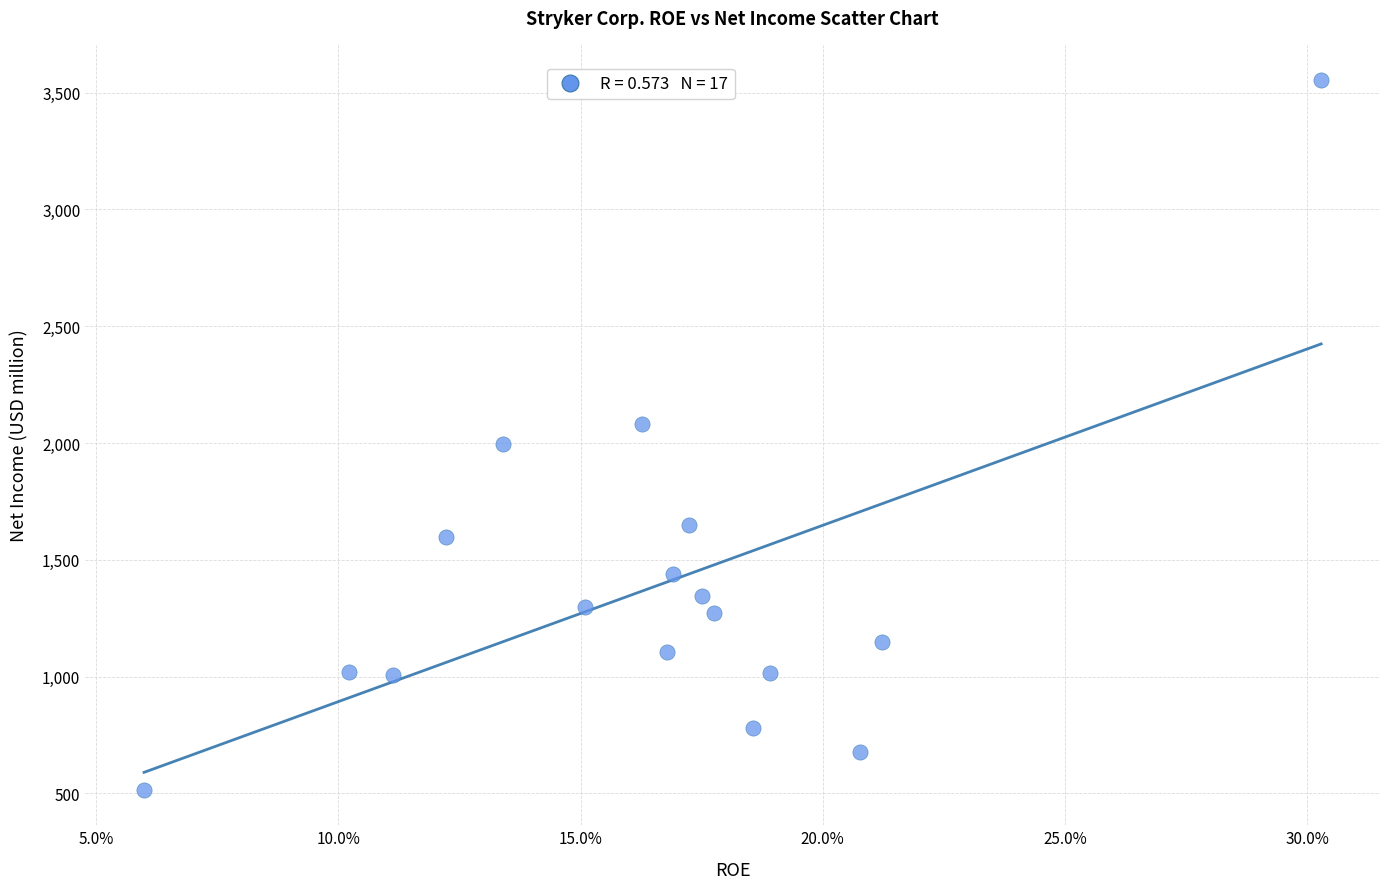

What is the range of Y values (max minus min)?

3038